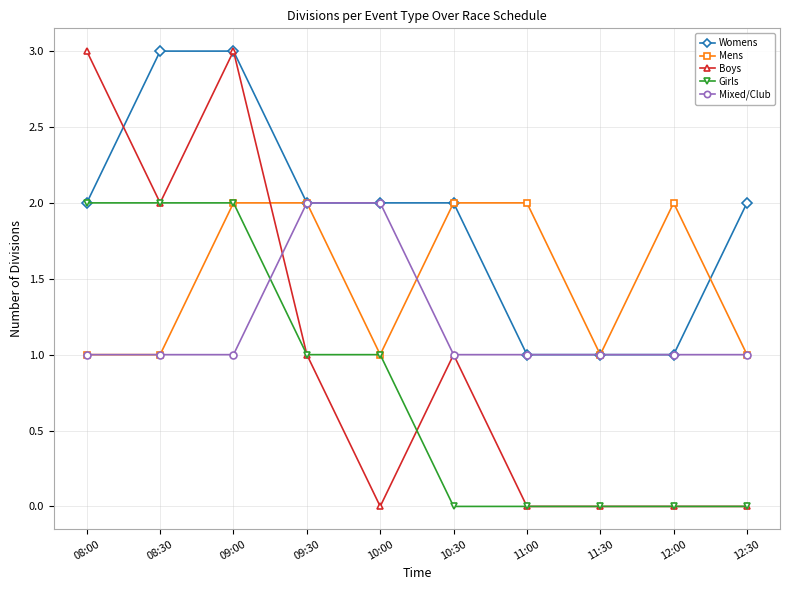

What is the difference between the maximum and second lowest values in the Mens series?

1